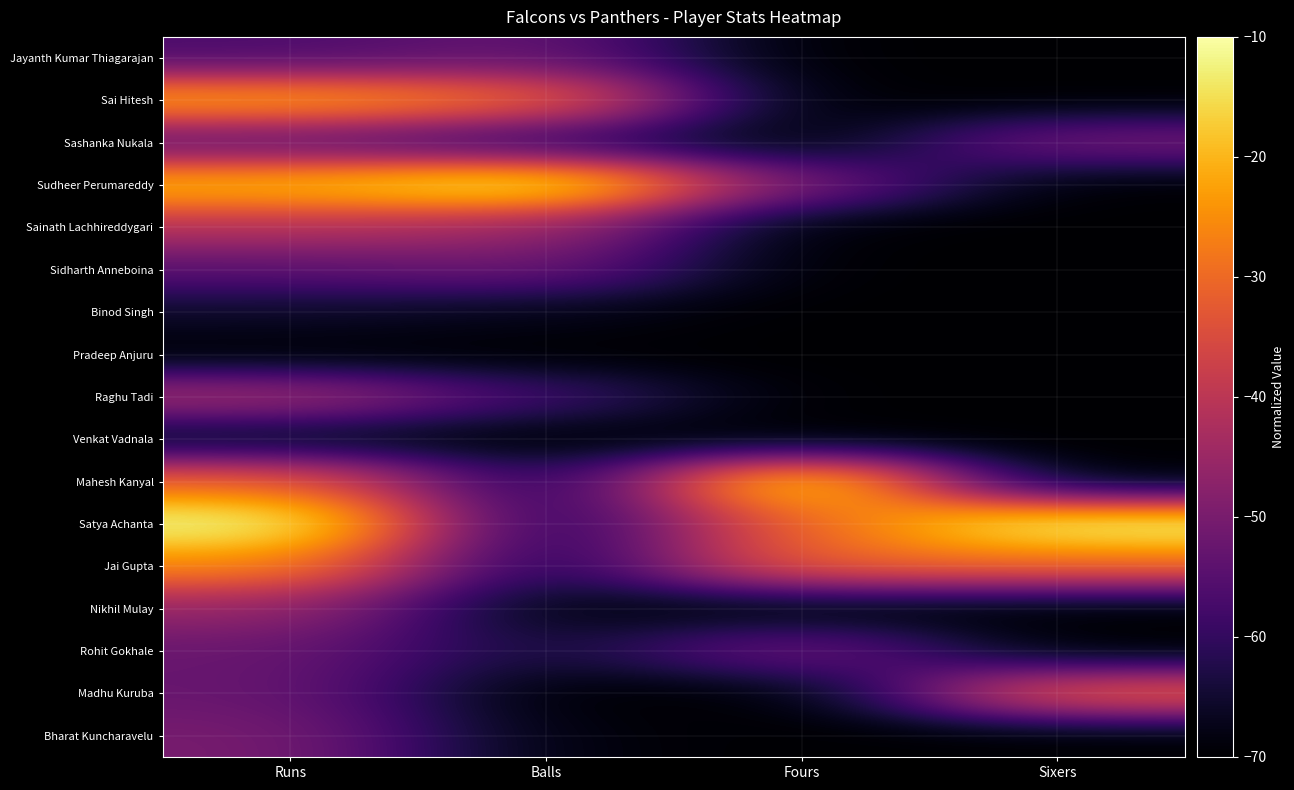

At which category is the sum across all series the highest?

Runs